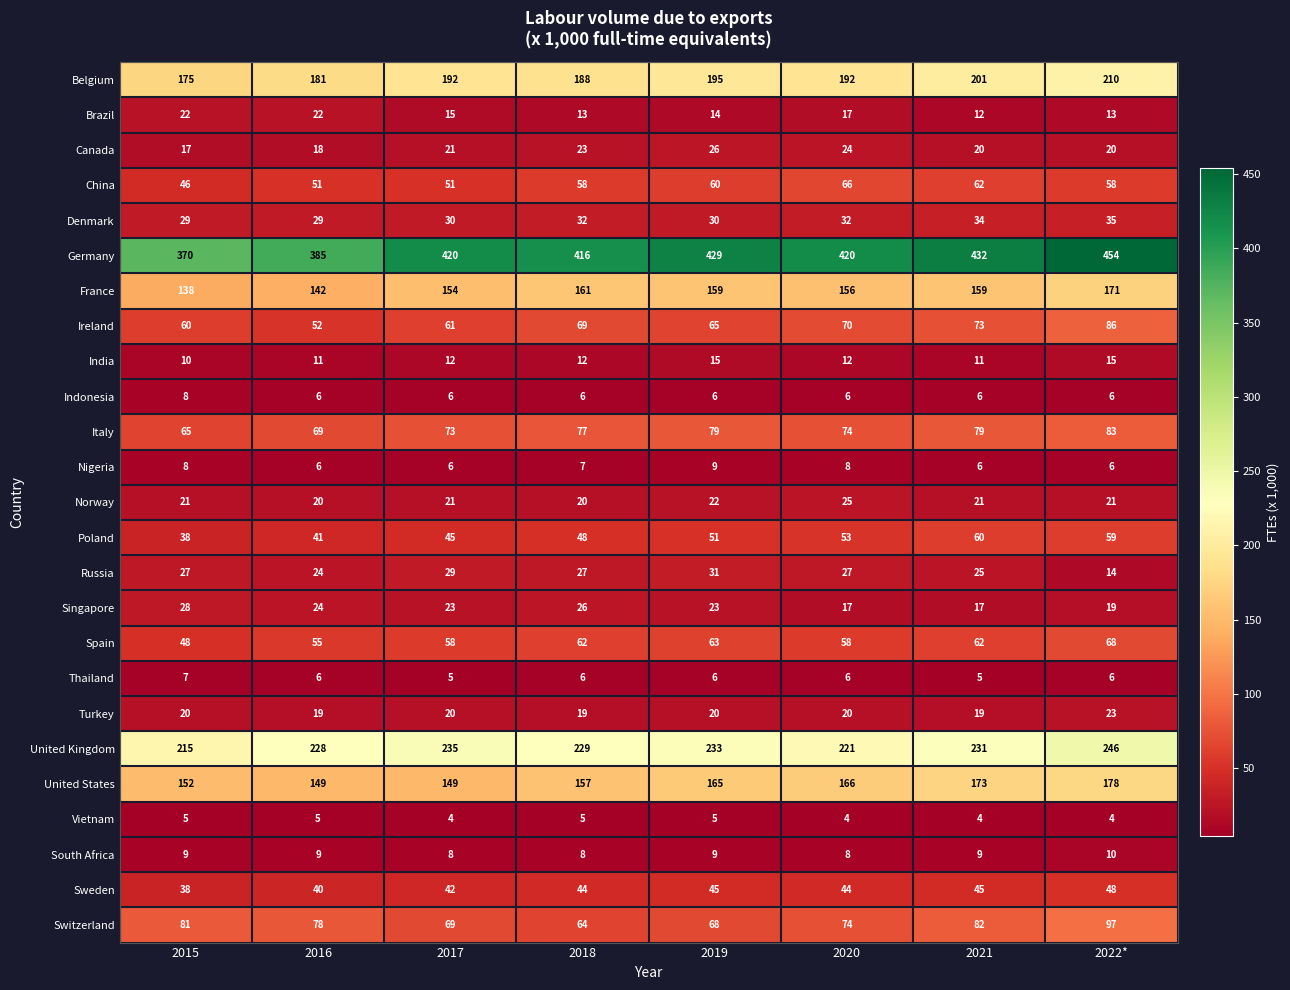

Count the number of data series in this chart.

25